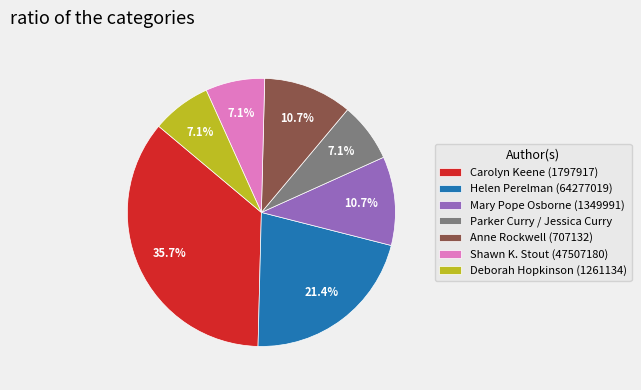

What is the largest slice in the pie chart?

Carolyn Keene (1797917)